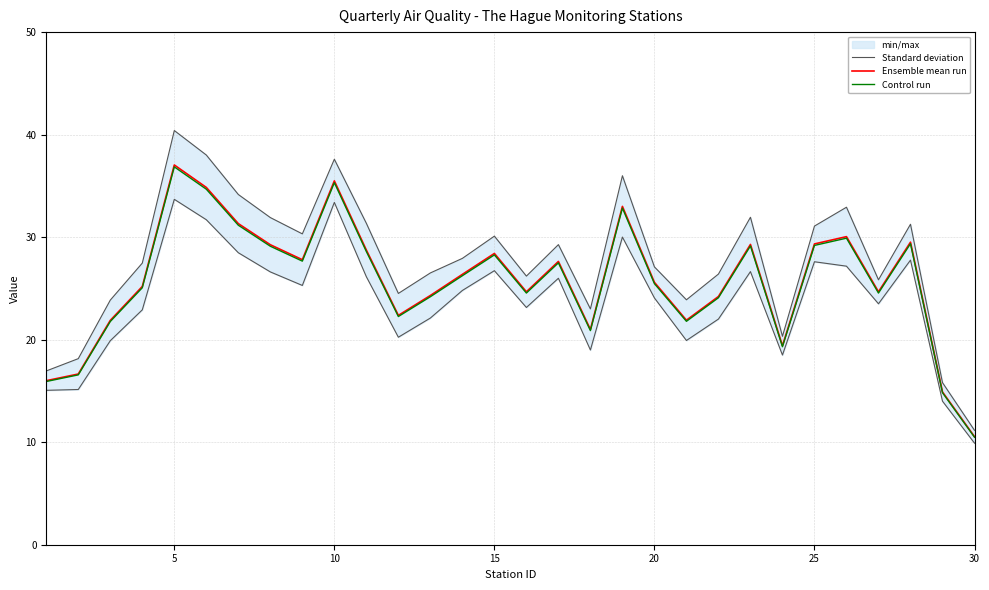

Reading left to right, list all the values displayed in this chart.

Standard deviation: 15.1	15.1	19.9	22.9	33.7	31.7	28.5	26.6	25.3	33.4	26.1	20.2	22.1	24.8	26.7	23.1	26.0	19.0	30.0	24.1	19.9	22.0	26.6	18.5	27.6	27.2	23.5	27.8	14.0	9.9
Ensemble mean run: 16.0	16.6	21.9	25.2	37.0	34.9	31.3	29.3	27.8	35.5	28.7	22.4	24.3	26.4	28.4	24.7	27.6	21.0	33.0	25.6	21.9	24.2	29.3	19.4	29.3	30.1	24.7	29.5	14.9	10.5
Control run: 15.9	16.6	21.8	25.1	36.9	34.7	31.2	29.1	27.7	35.3	28.6	22.3	24.2	26.2	28.3	24.5	27.5	20.9	32.8	25.5	21.8	24.1	29.1	19.3	29.2	29.9	24.5	29.4	14.8	10.5